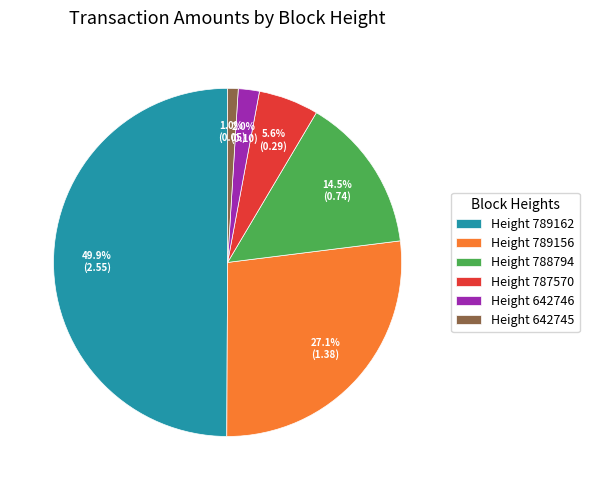

What percentage is NOT represented by Height 788794?

85.5%